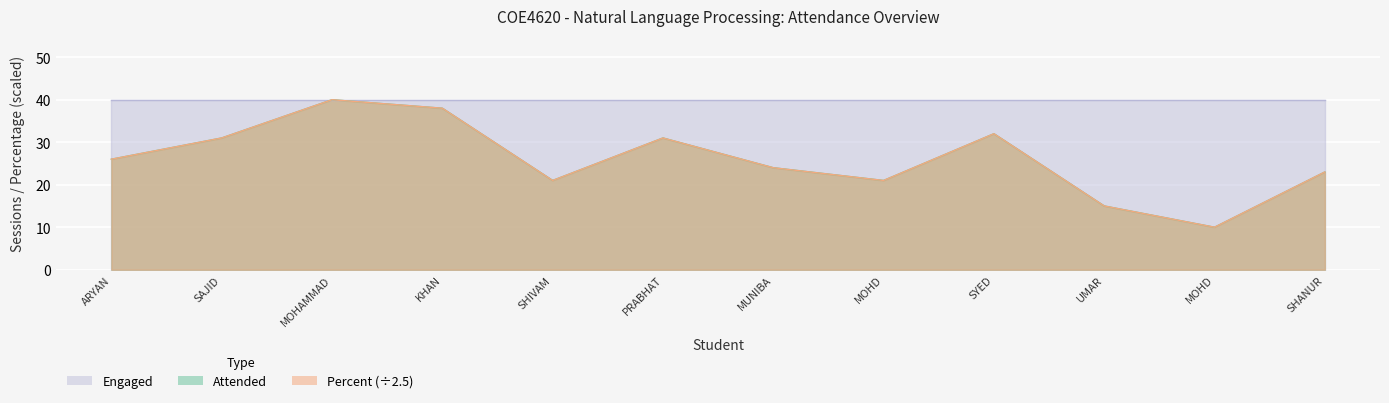

The value of Attended at SHANUR is 23. True or false?

True